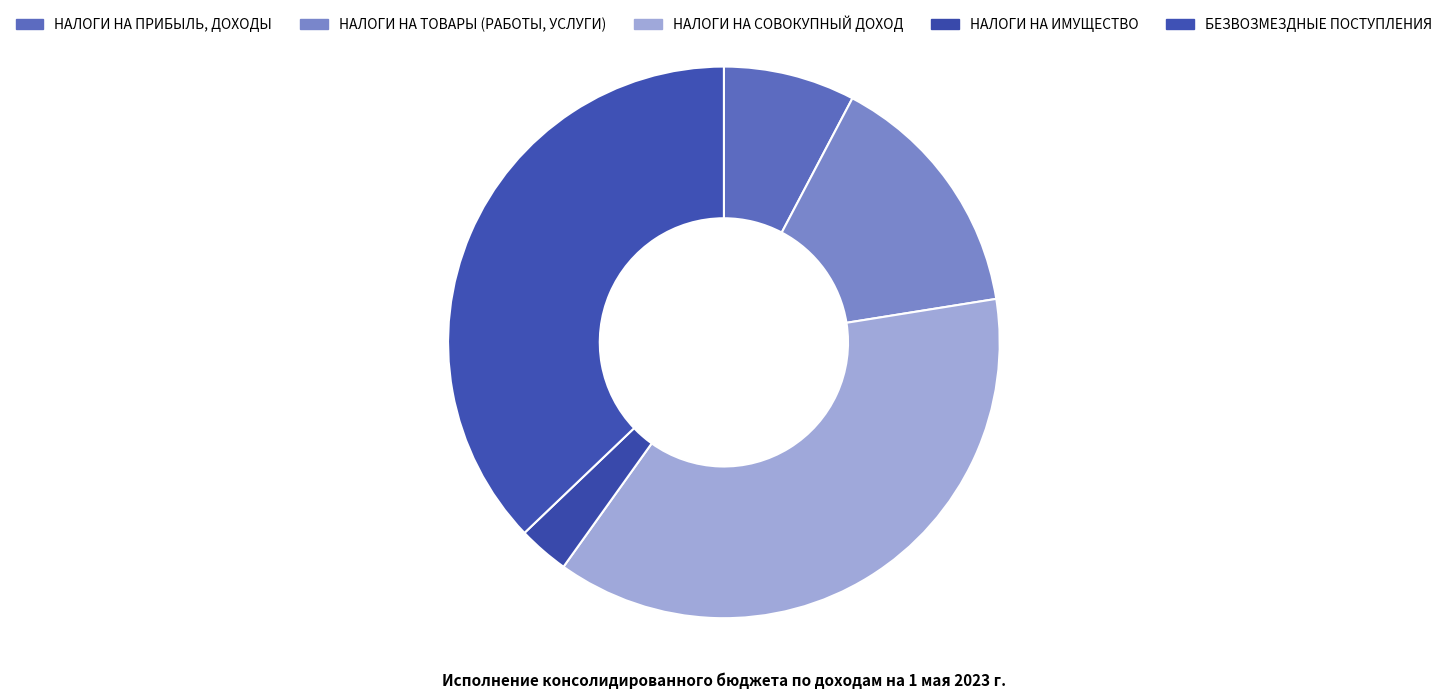

What percentage is the НАЛОГИ НА ИМУЩЕСТВО slice, to the nearest percent?

3%